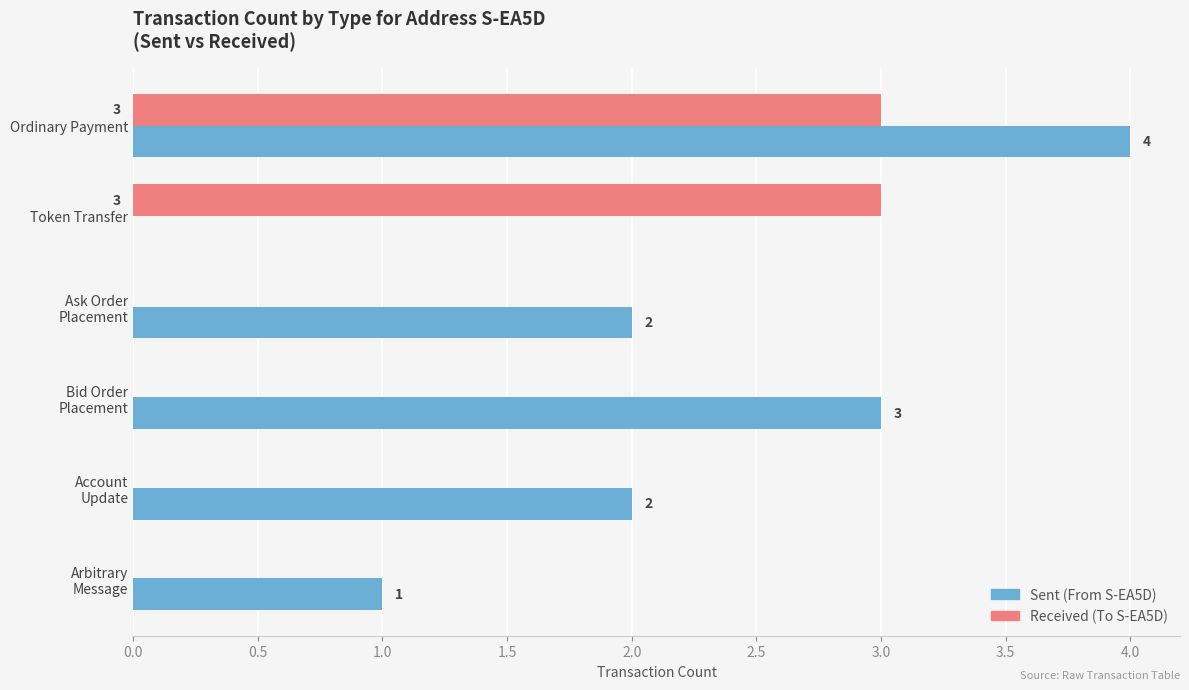

What is the total value across all series at Ordinary Payment?

7